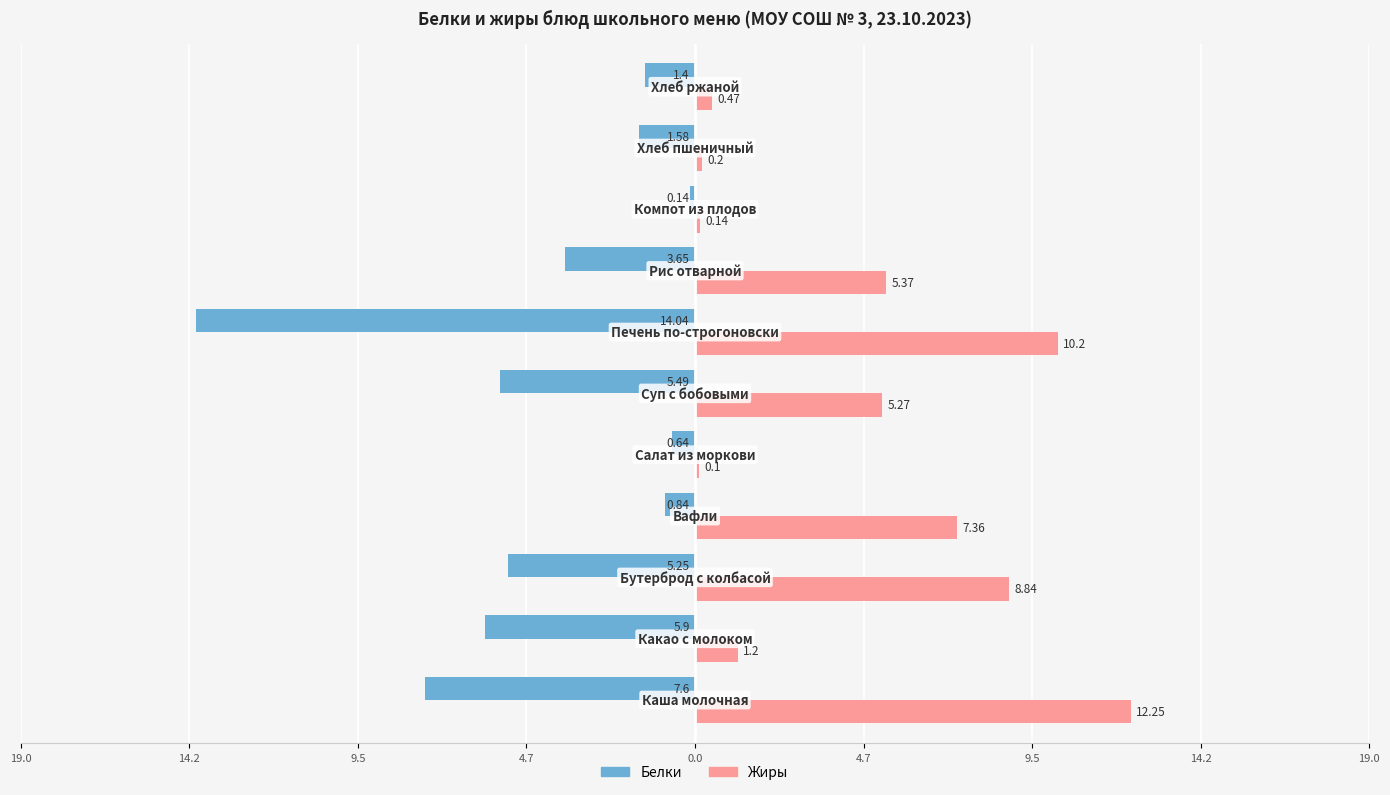

What are all the series names shown in the legend?

Белки, Жиры